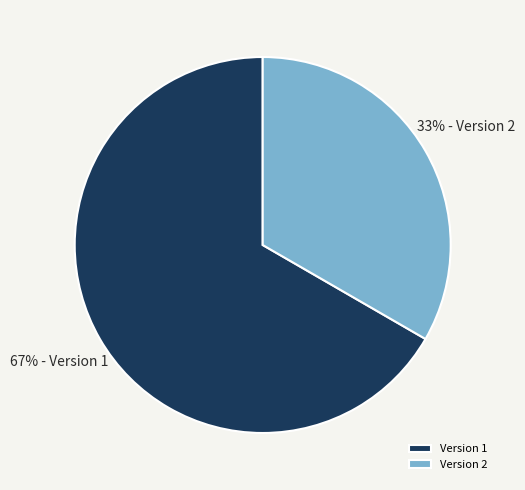

What is the largest slice in the pie chart?

Version 1